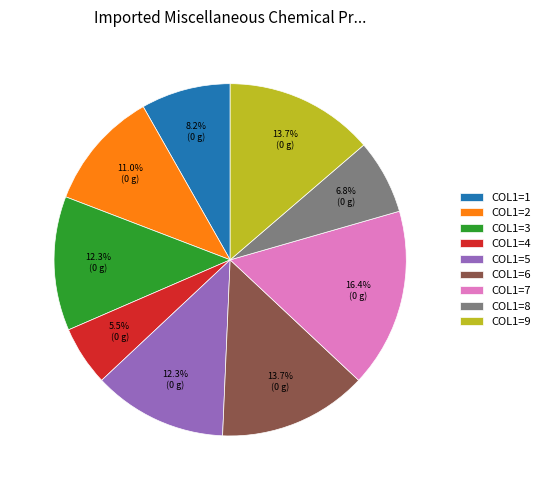

Which slice is the largest?

COL1=7